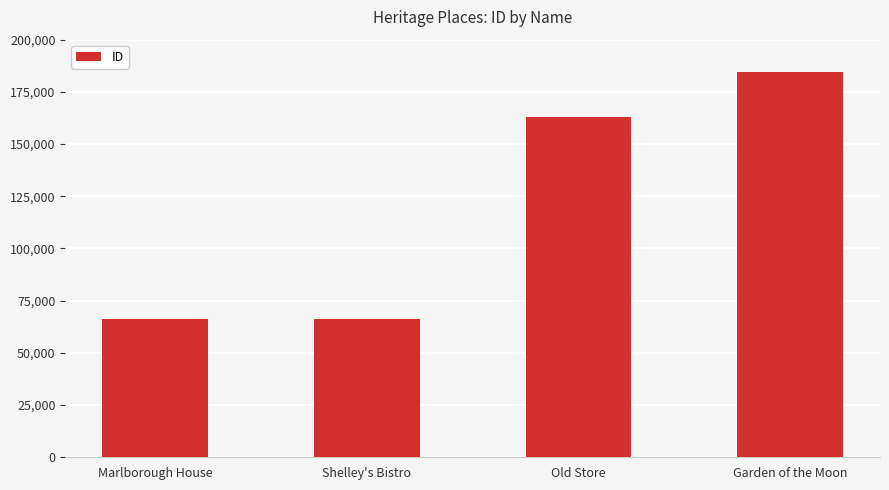

How many values are below 162919?

2